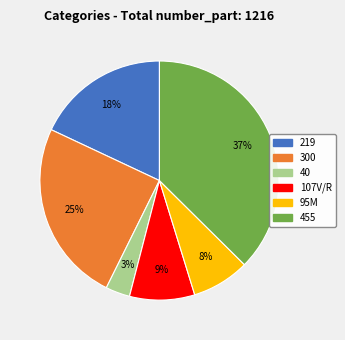

To the nearest percent, what percentage of the pie is 95M?

8%